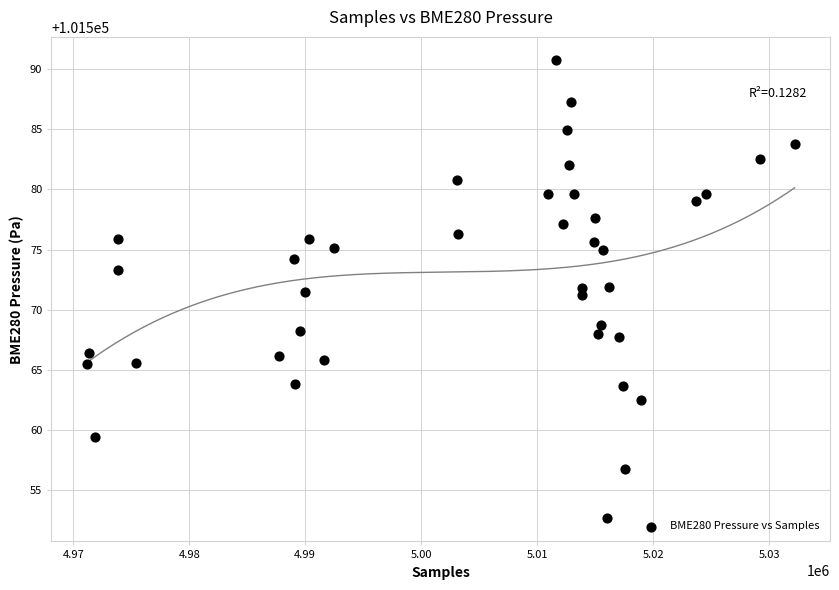

What is the range of X values (max minus min)?

61043.0